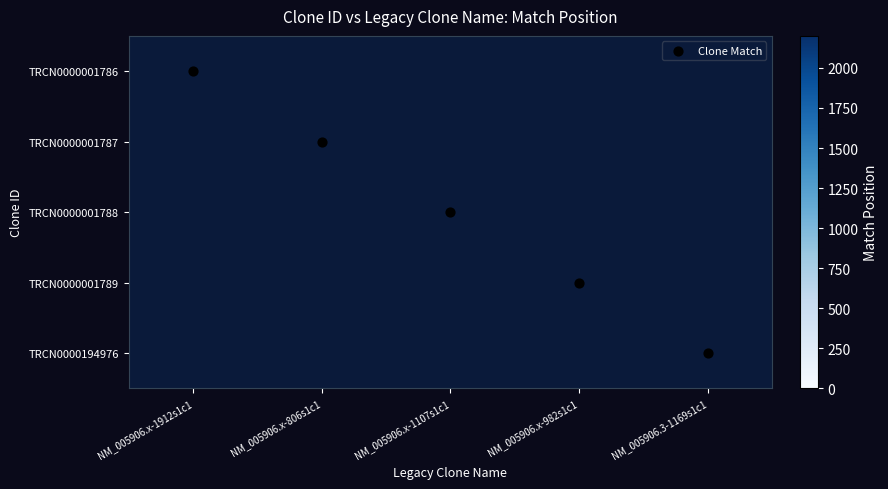

Count the number of data series in this chart.

5